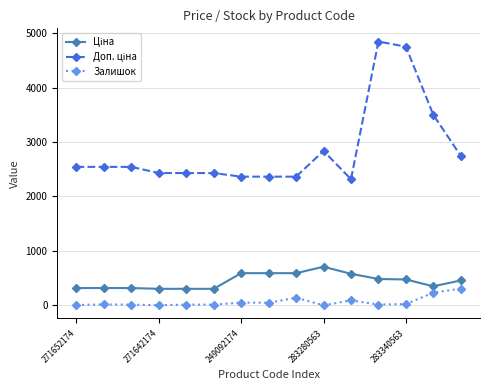

What is the highest value of the Залишок series?

307.0